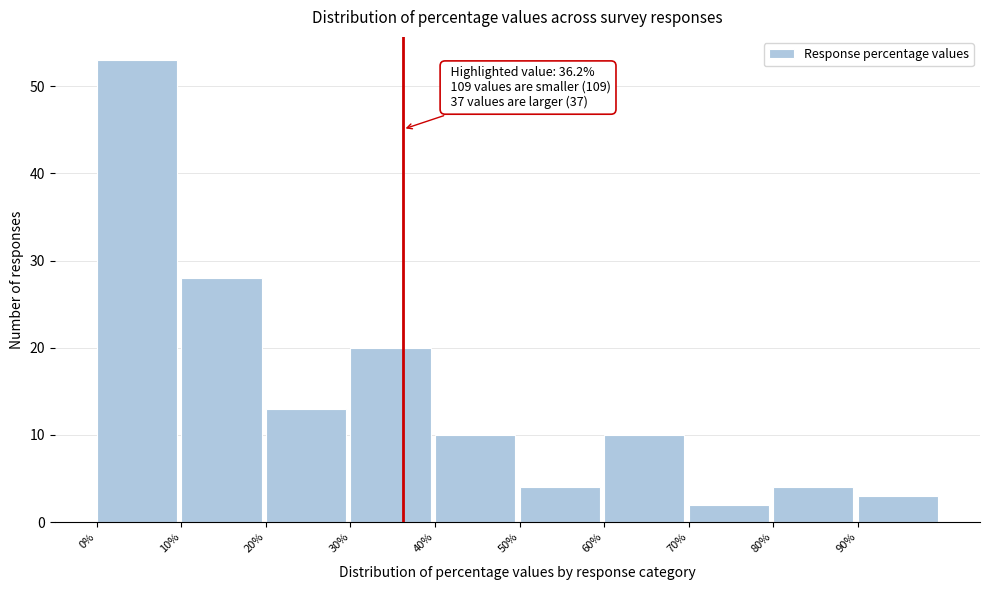

Which range on the x-axis has the tallest bar?

0 to 10